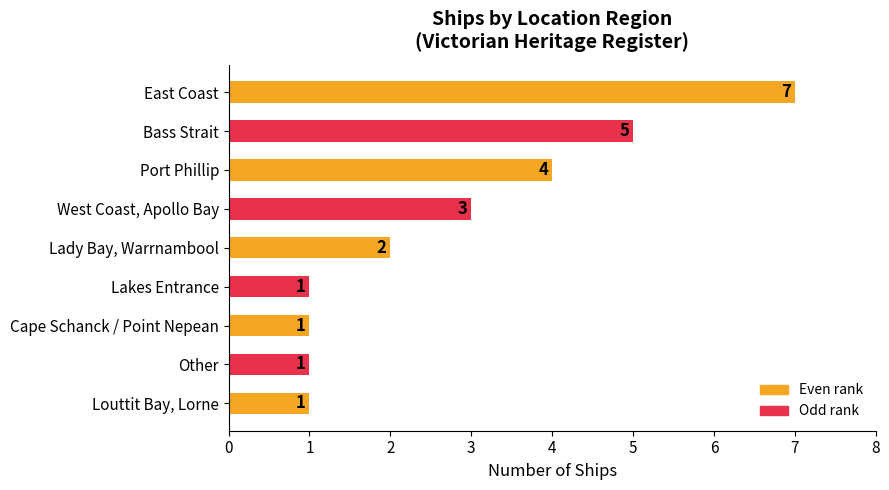

The chart shows a value of 10 at East Coast. True or false?

False